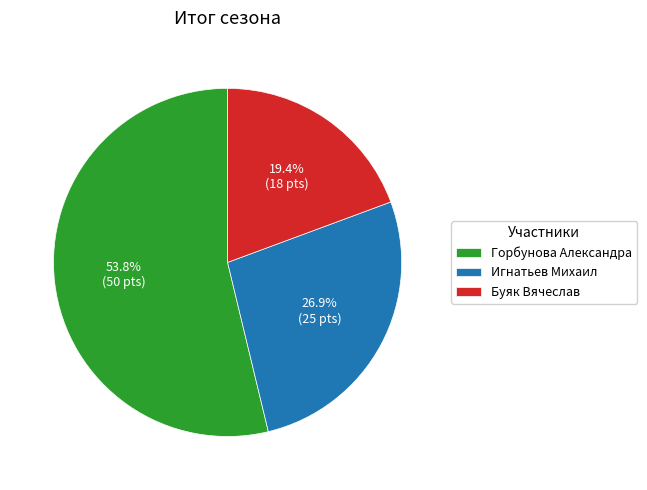

Count the number of slices in the pie.

3